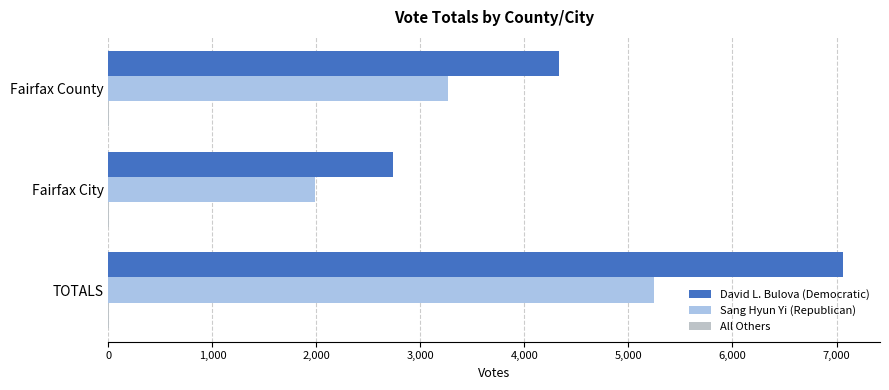

How many series are shown in this chart?

3